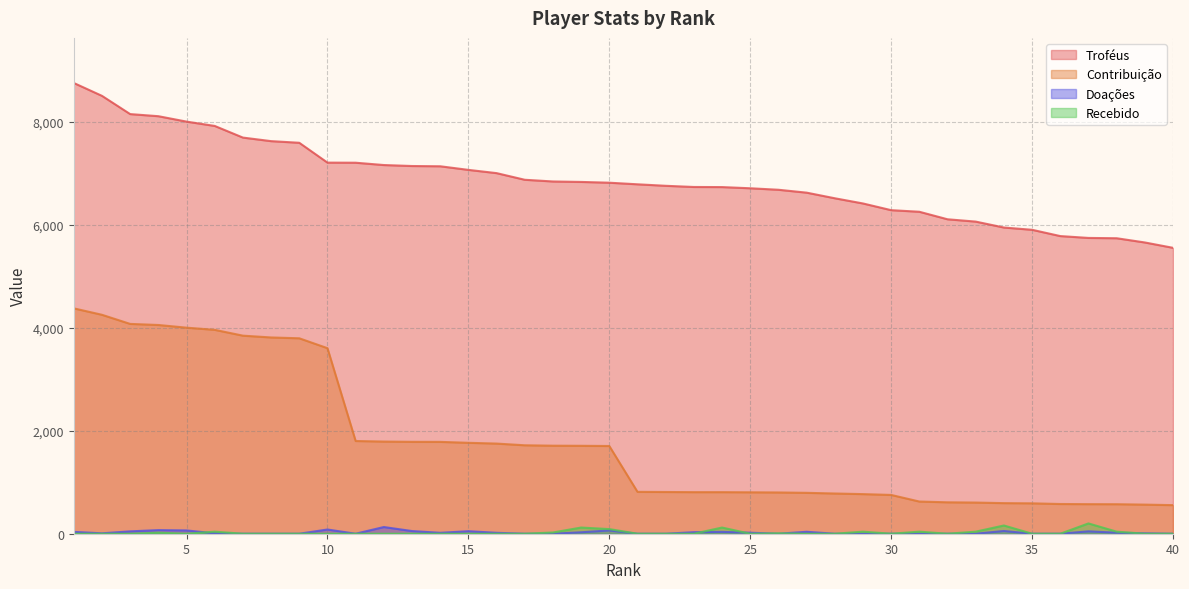

Which series has the widest spread of values?

Contribuição